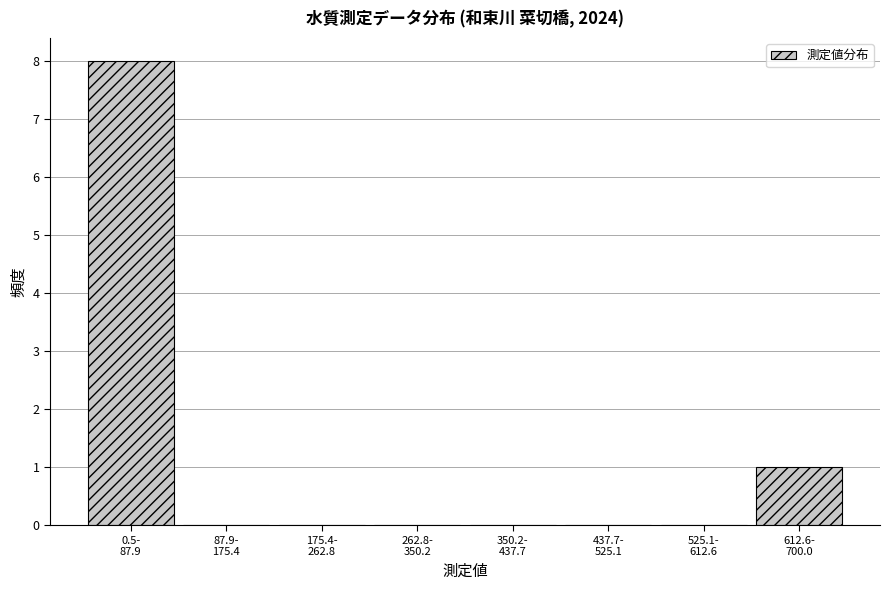

What is the maximum value shown in the chart?

8